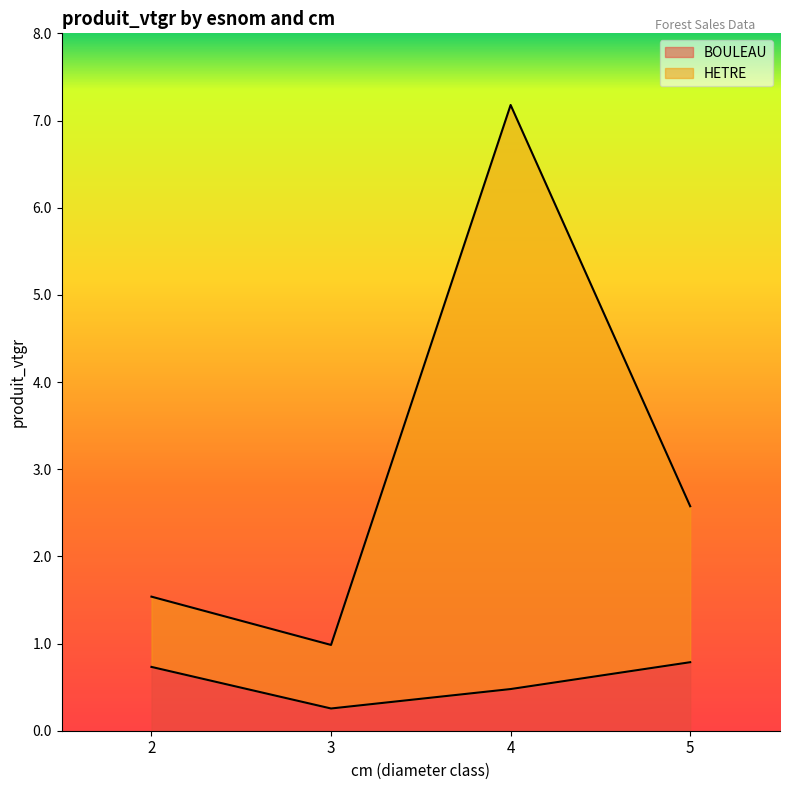

What is the value of the BOULEAU point at the 1st from the left?

0.7